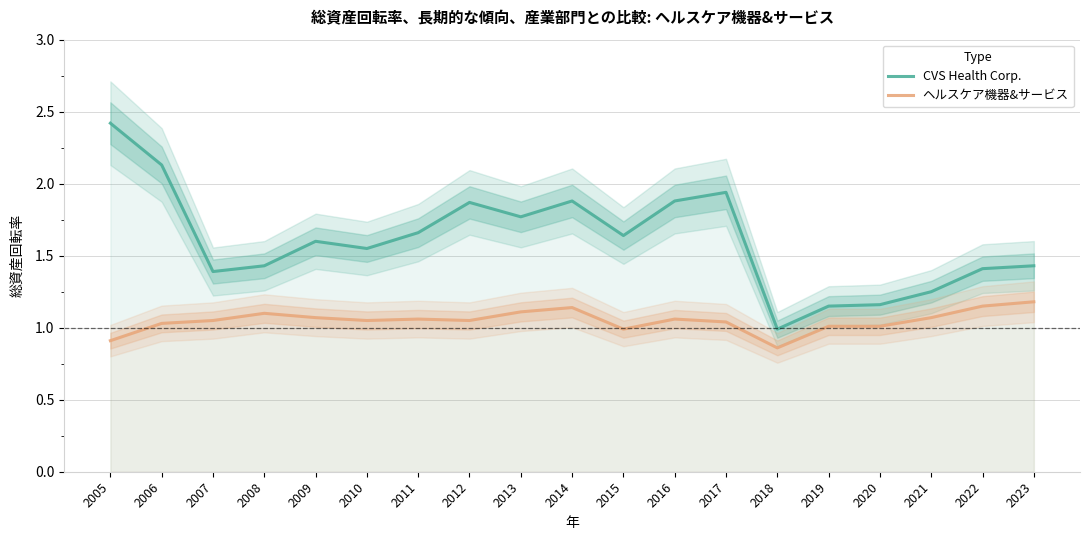

What value does the CVS Health Corp. series have at 2014?

1.9